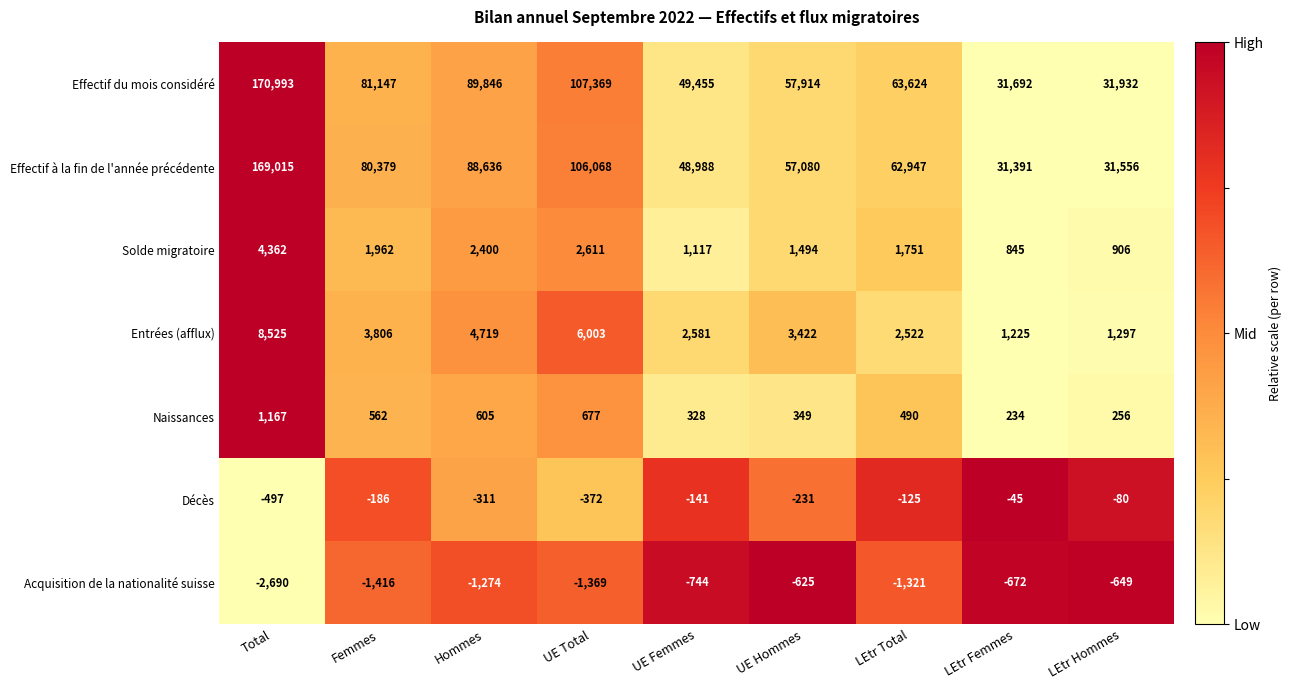

What is the difference between the second highest and second lowest values in the Entrées (afflux) series?

4706